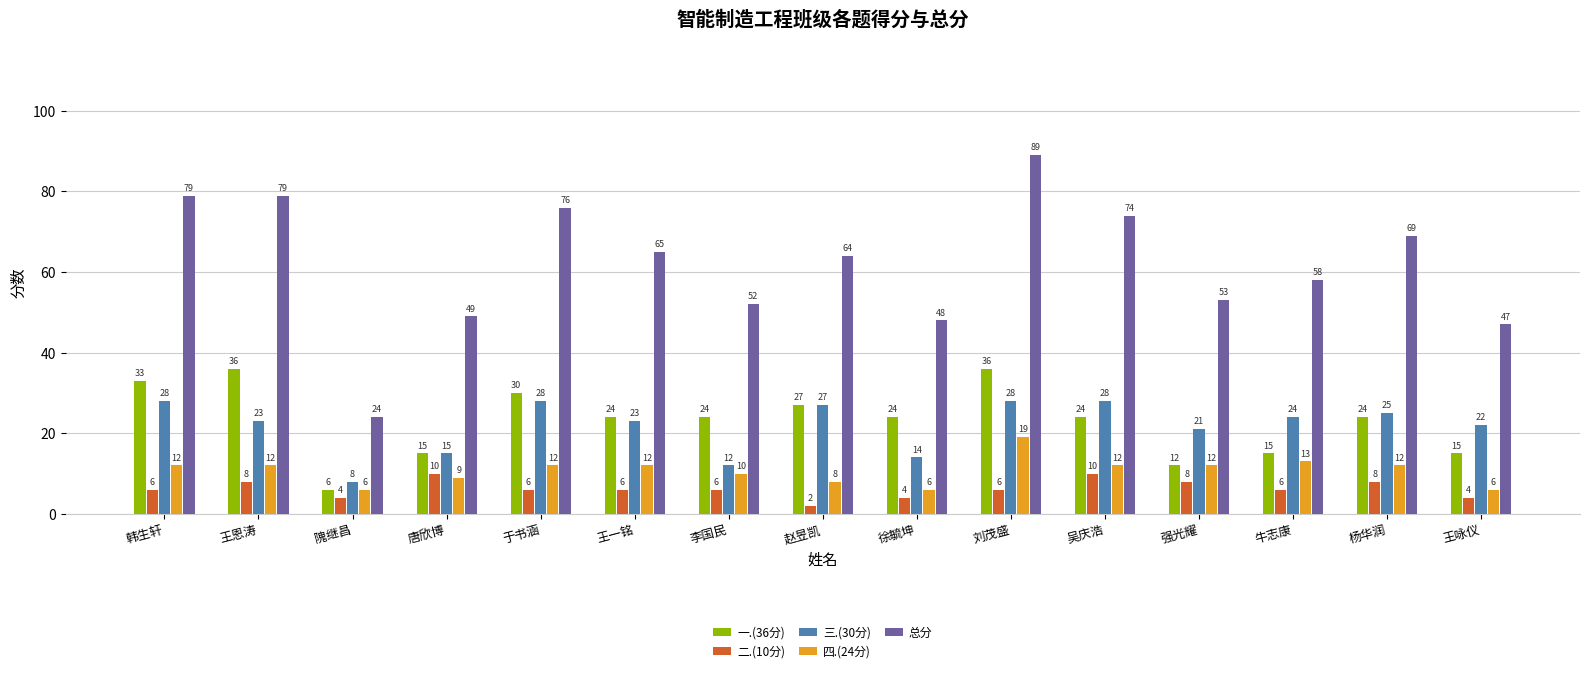

How many bars are there in each group?

5